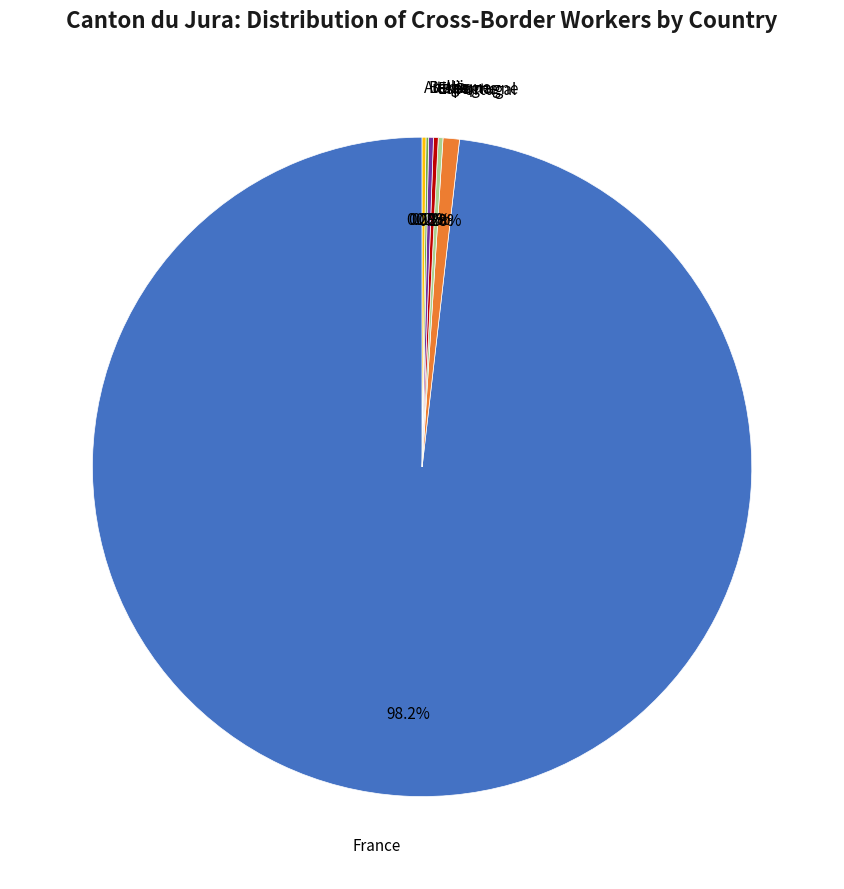

Is there a majority slice in this chart?

Yes